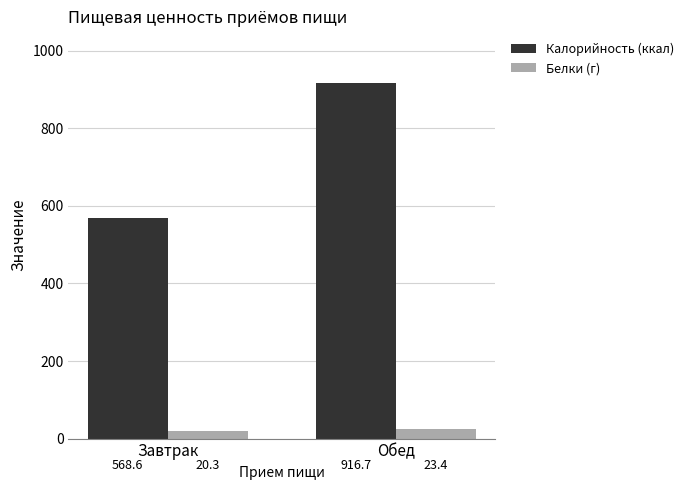

List the labels in order of Калорийность (ккал) value, largest first.

Обед, Завтрак